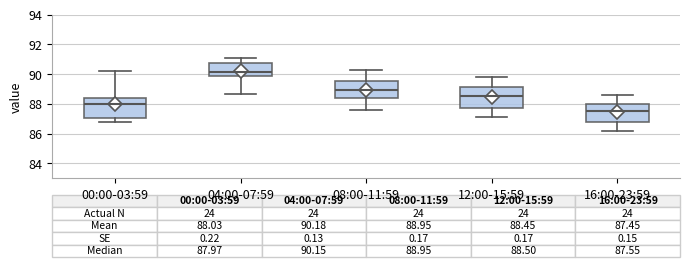

Which box's median line is the highest?

04:00-07:59